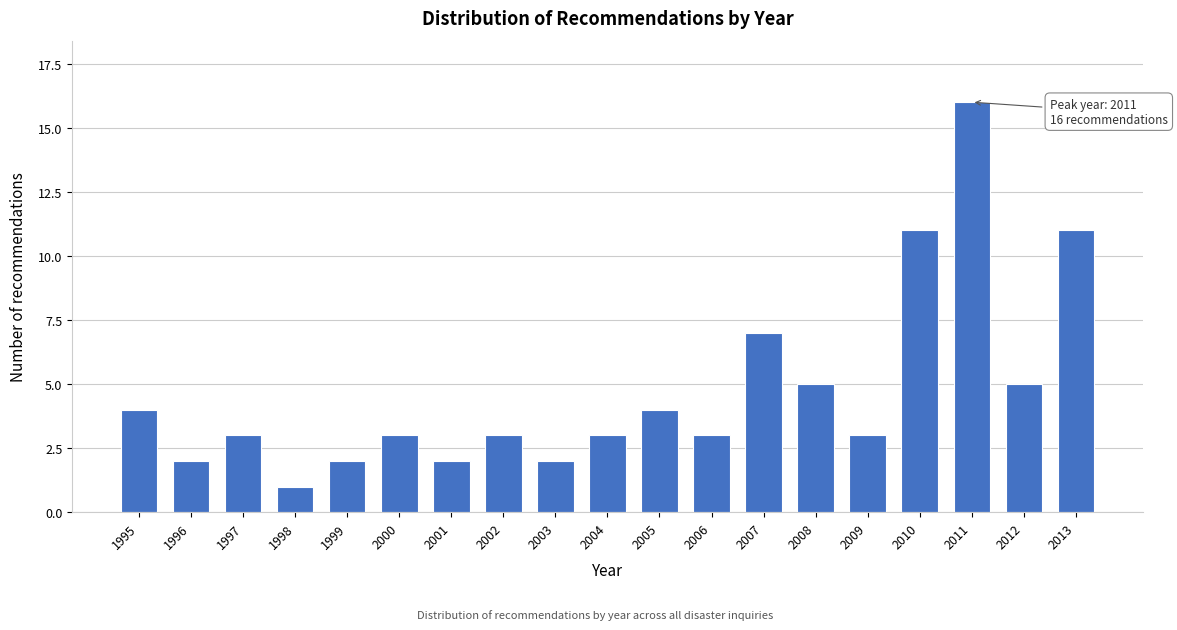

Reading right to left, extract all data points from this chart.

2013=11	2012=5	2011=16	2010=11	2009=3	2008=5	2007=7	2006=3	2005=4	2004=3	2003=2	2002=3	2001=2	2000=3	1999=2	1998=1	1997=3	1996=2	1995=4